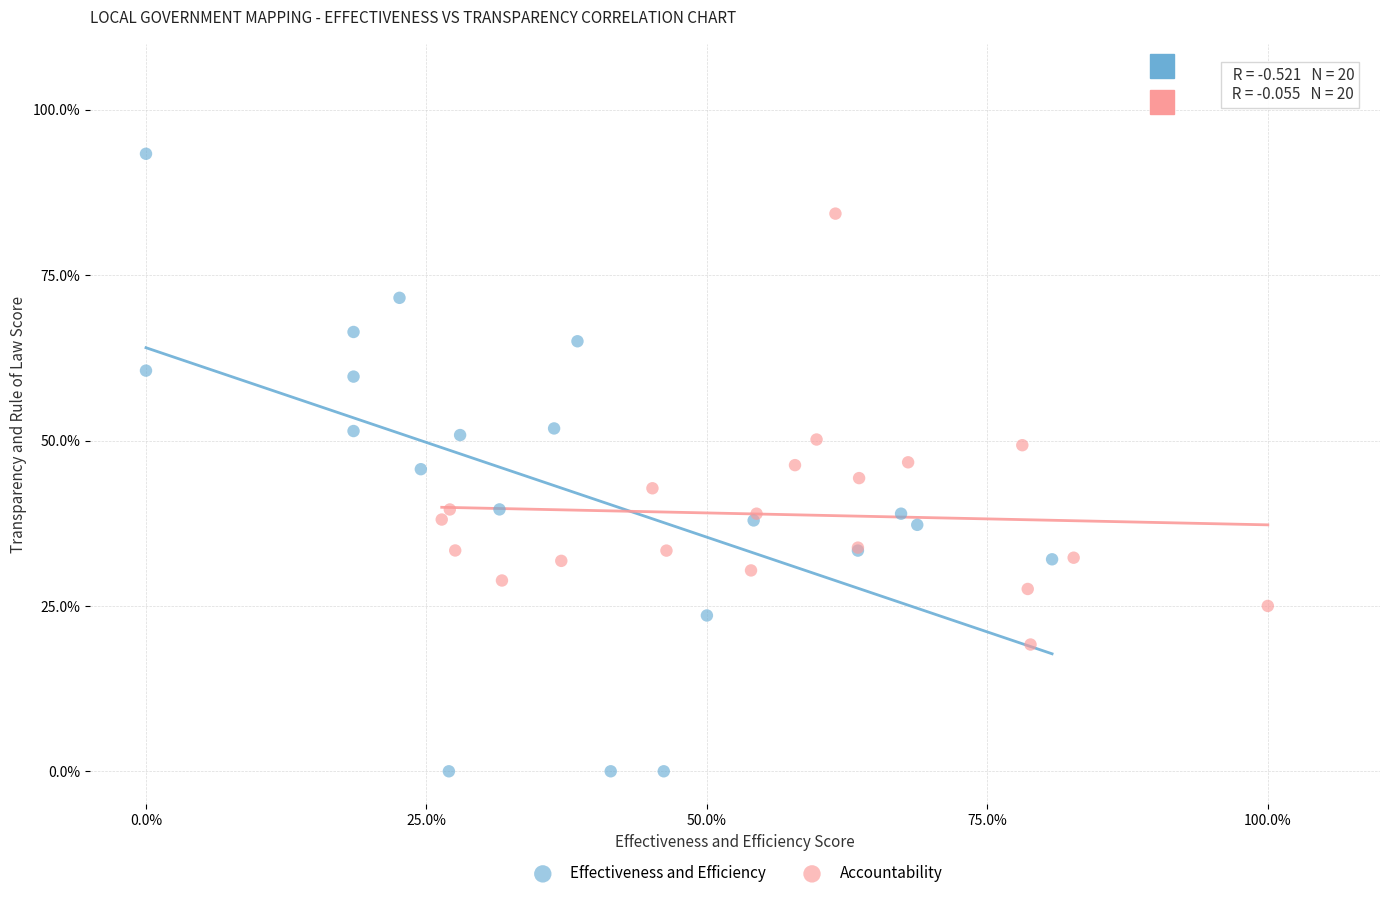

Which series reaches the maximum Y coordinate?

Effectiveness and Efficiency